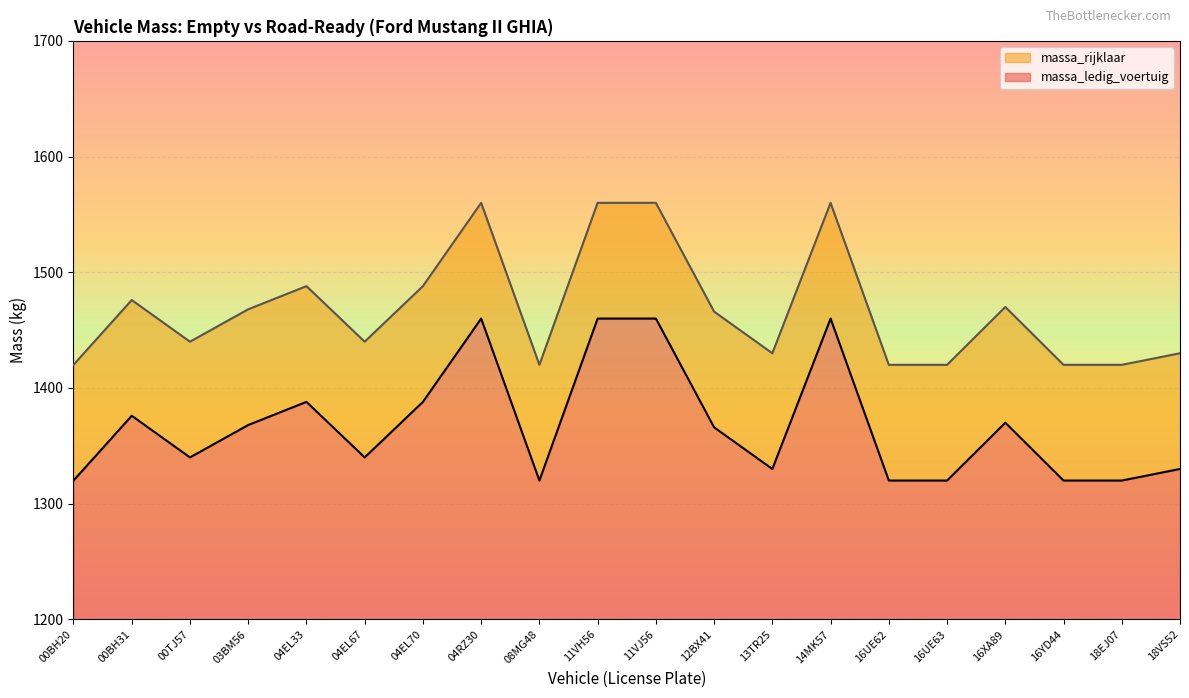

At which category is the sum across all series the highest?

04RZ30